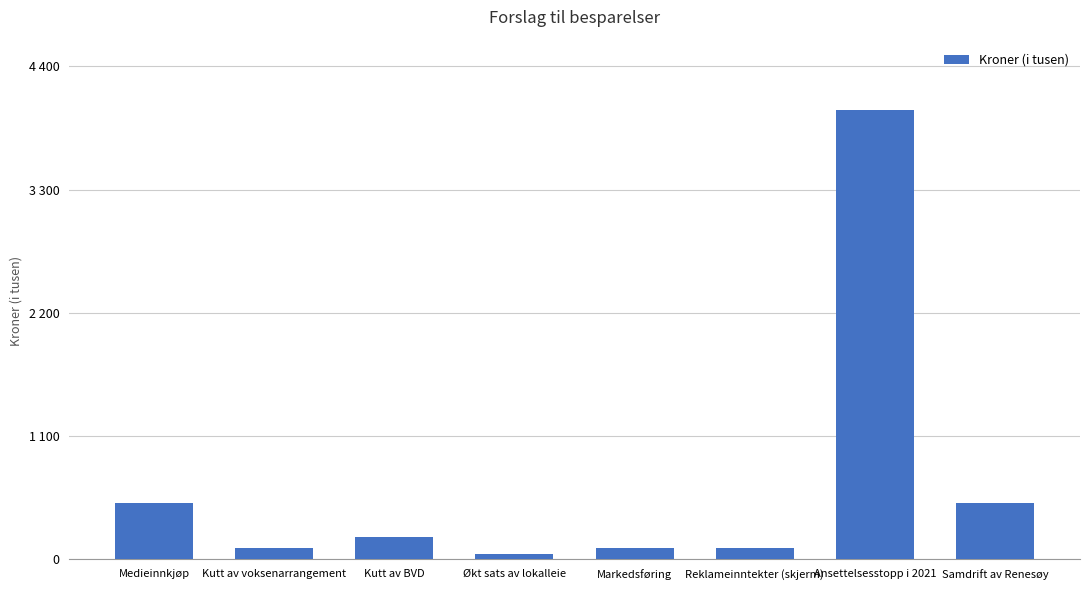

Which category has the highest value across all series?

Ansettelsesstopp i 2021